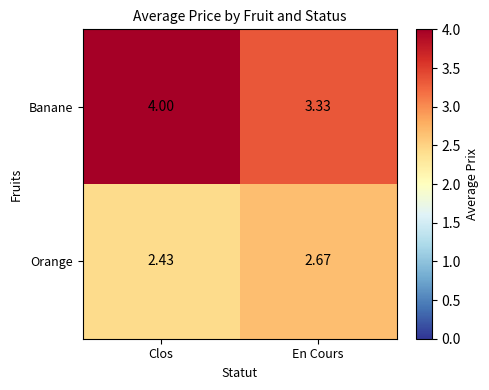

Which series has the largest total across all categories?

Banane